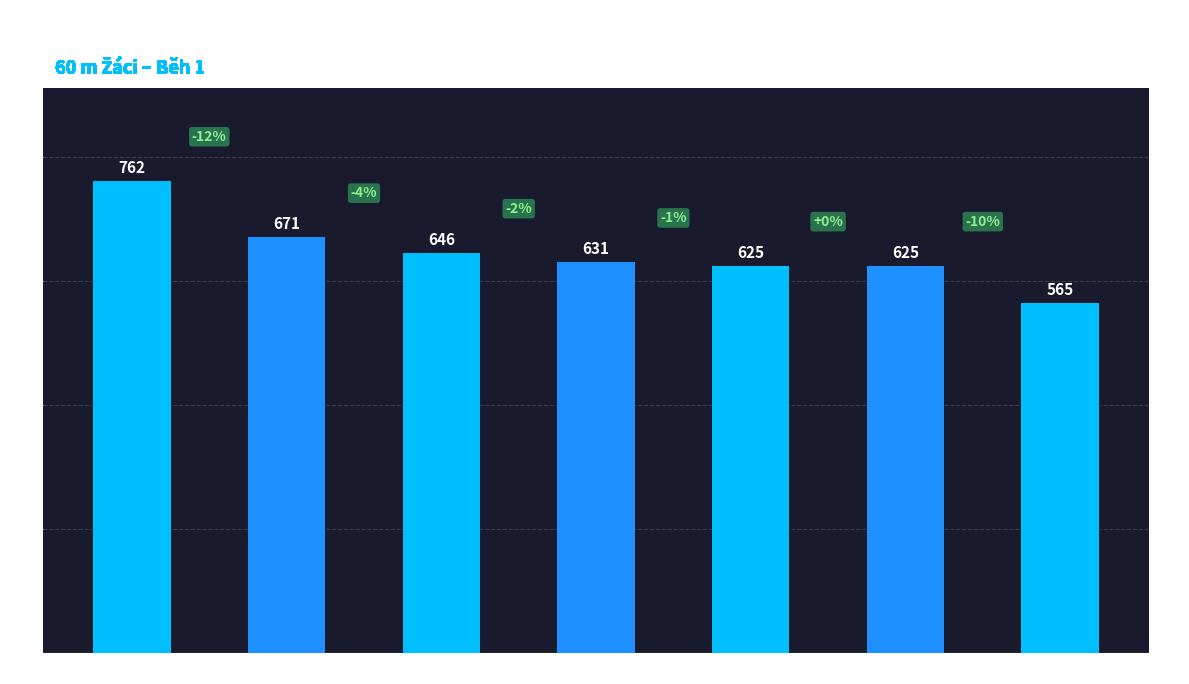

Which has a higher value, Lawson Samuel or Starý Adam?

Lawson Samuel